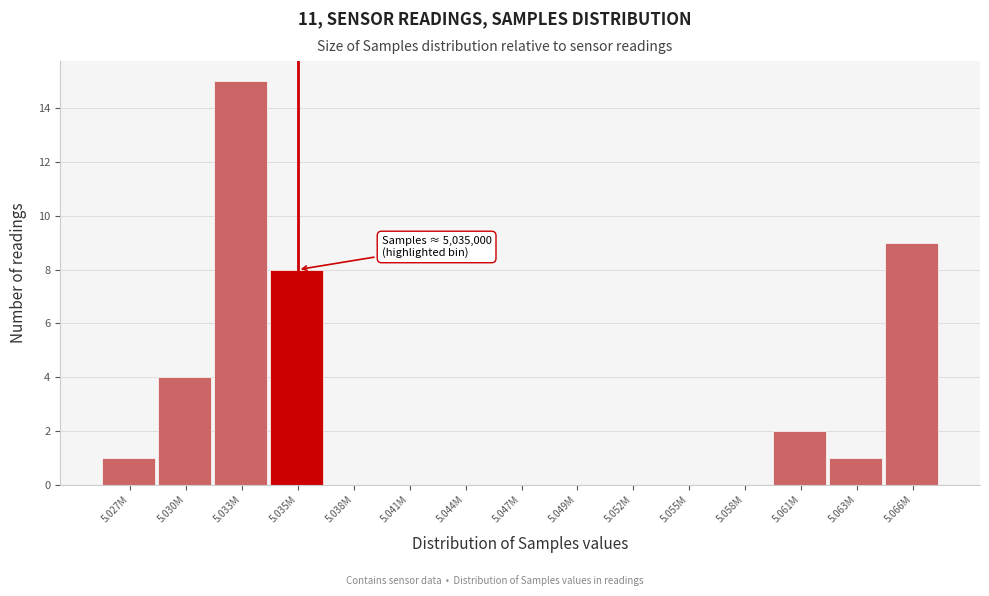

Reading left to right, what are all the values shown in this chart?

5.027M=1	5.030M=4	5.033M=15	5.035M=8	5.038M=0	5.041M=0	5.044M=0	5.047M=0	5.049M=0	5.052M=0	5.055M=0	5.058M=0	5.061M=2	5.063M=1	5.066M=9